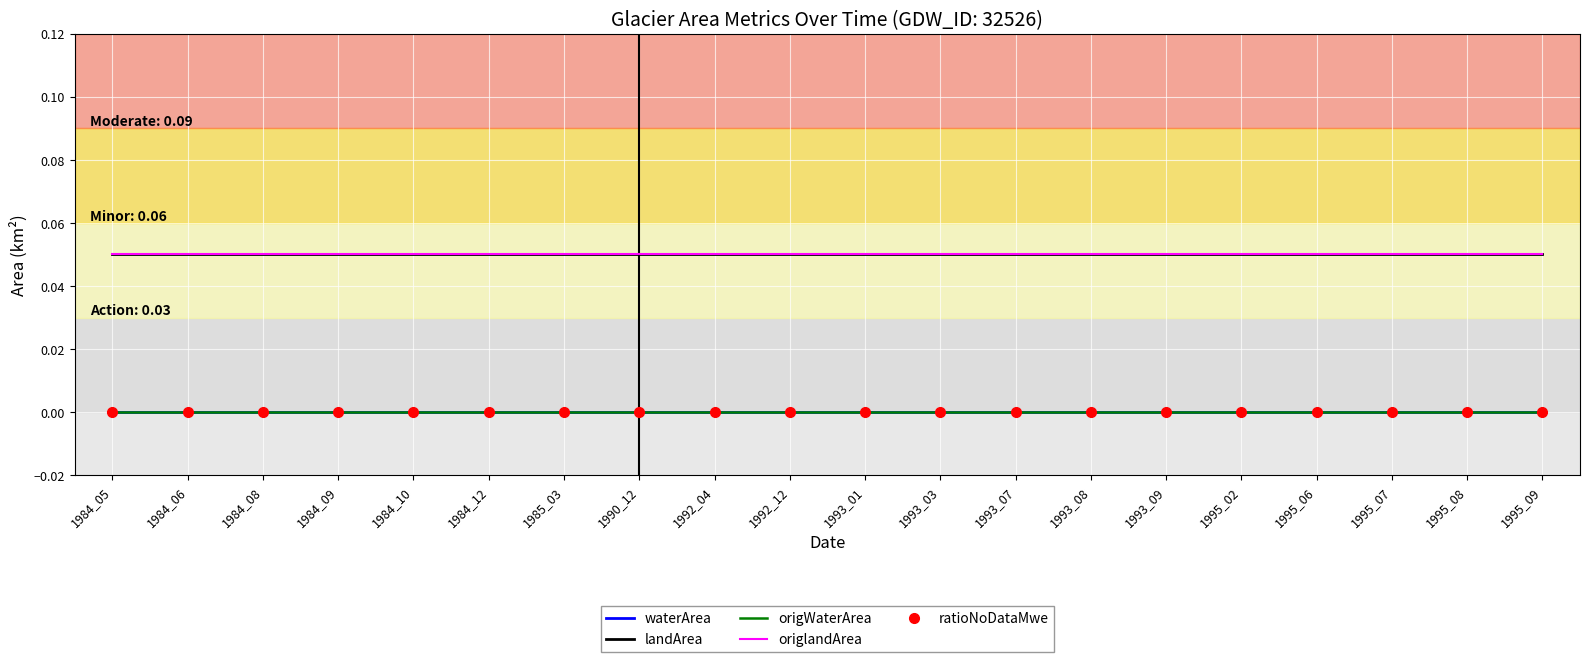

Is it true that landArea equals 0.1 at 1985_03?

True